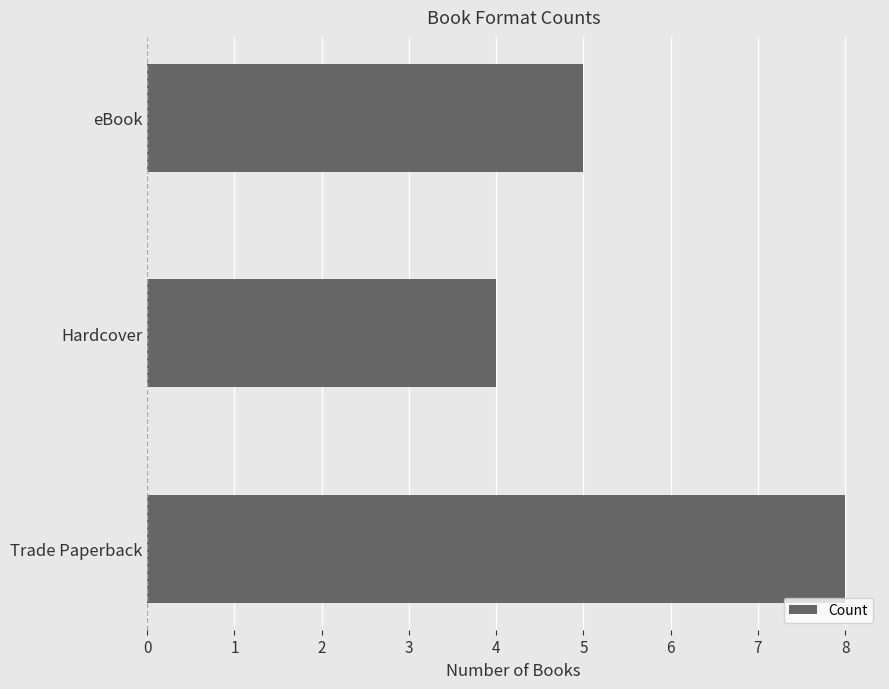

How many categories are shown in the chart?

3